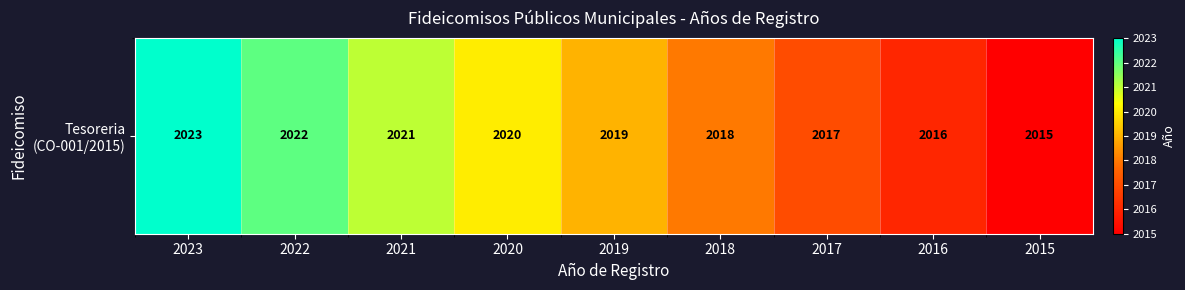

List the labels in order of value, smallest first.

2015, 2016, 2017, 2018, 2019, 2020, 2021, 2022, 2023